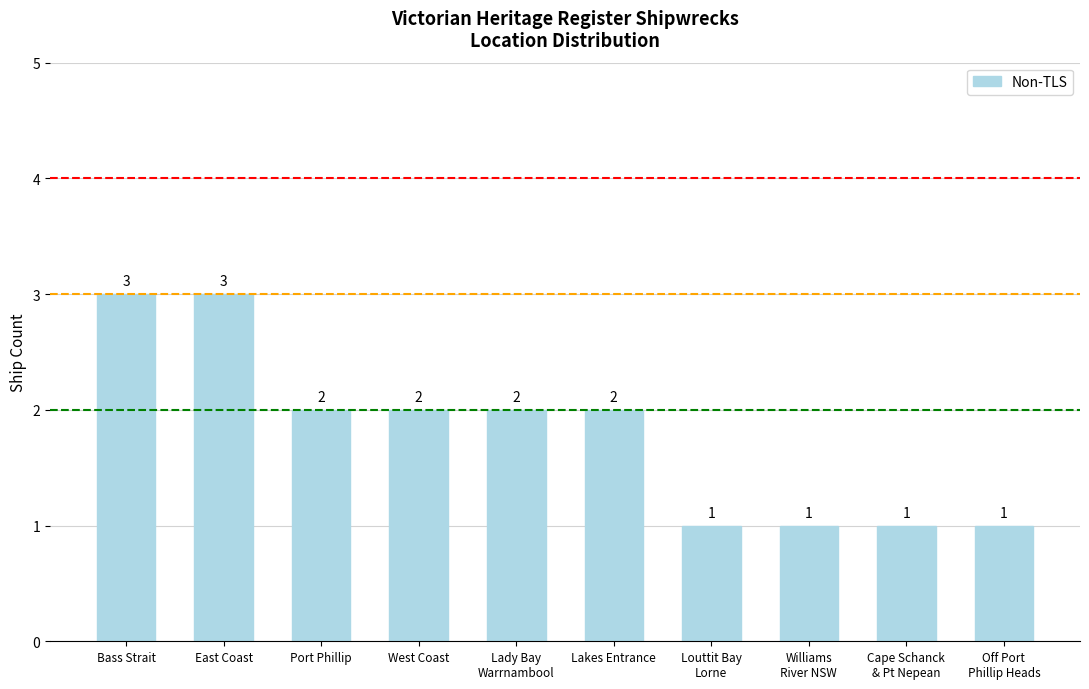

How many values are below 2?

4